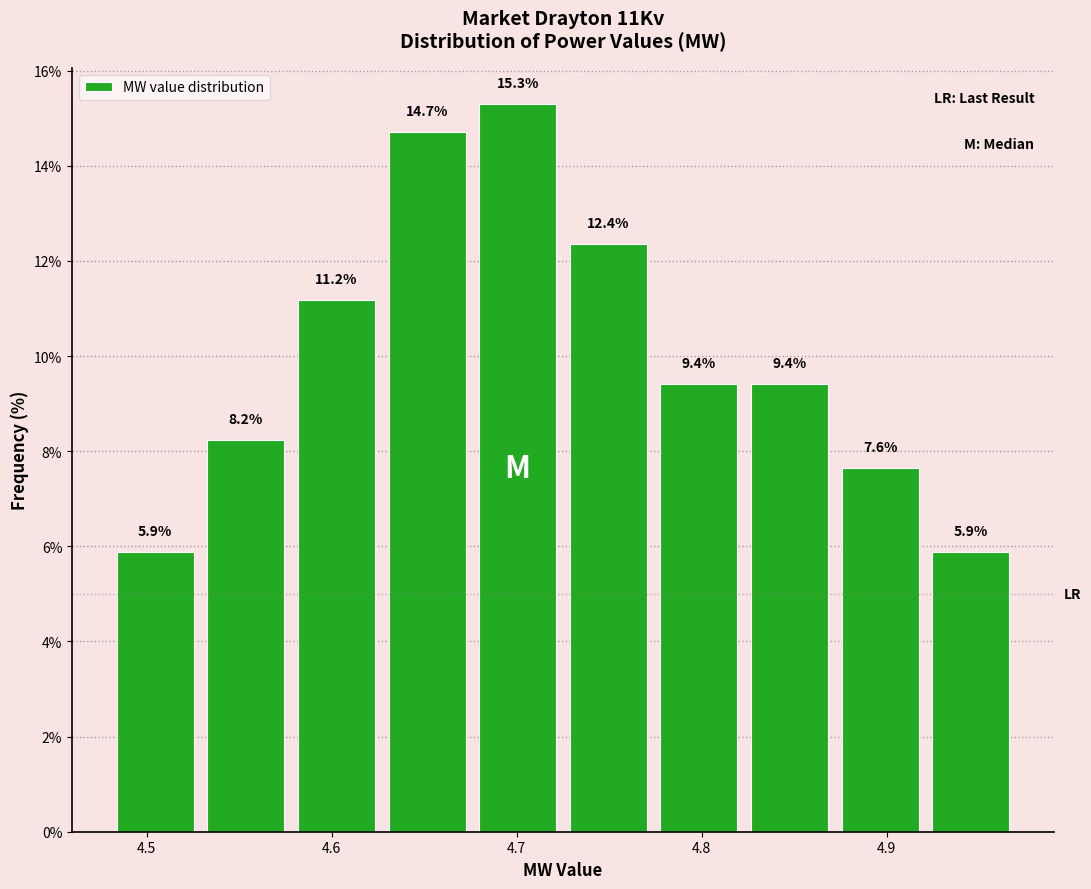

How tall is the bar that spans 4.676 to 4.725 on the x-axis? The bar edges are not printed on the chart, so give them approximately, as read against the axis.

15.3